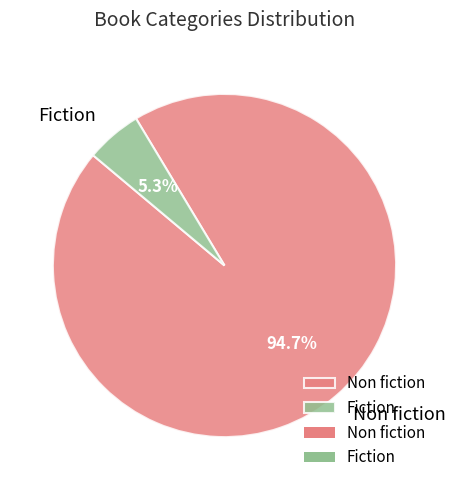

Which has a higher value, Fiction or Non fiction?

Non fiction